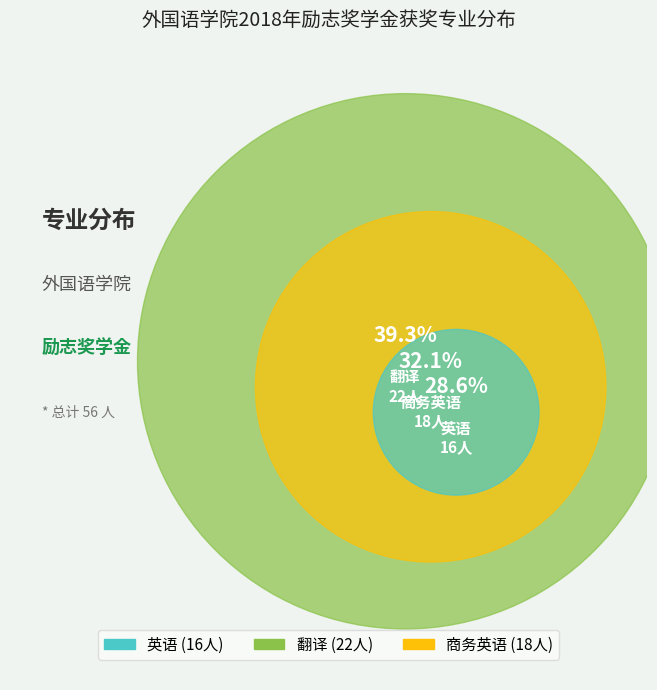

What is the smallest slice in the pie chart?

英语